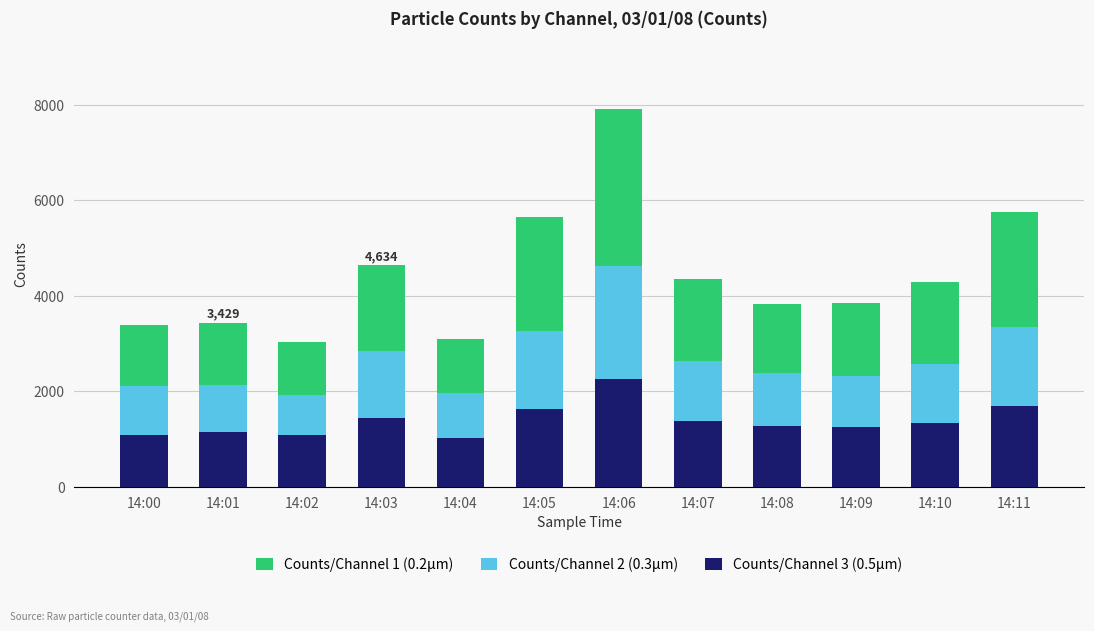

What is the approximate value of Counts/Channel 3 (0.5µm) at 14:02?

1078